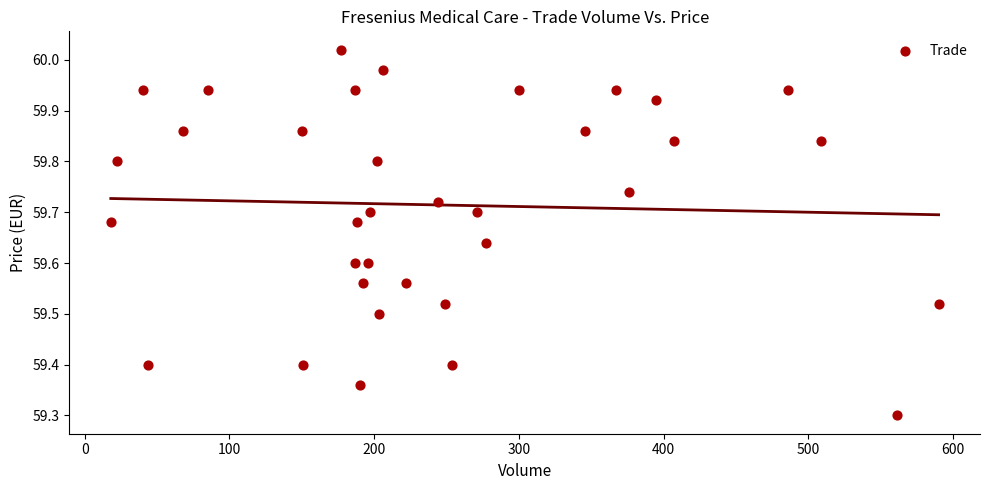

What Y value in the scatter plot is closest to 59?

59.3